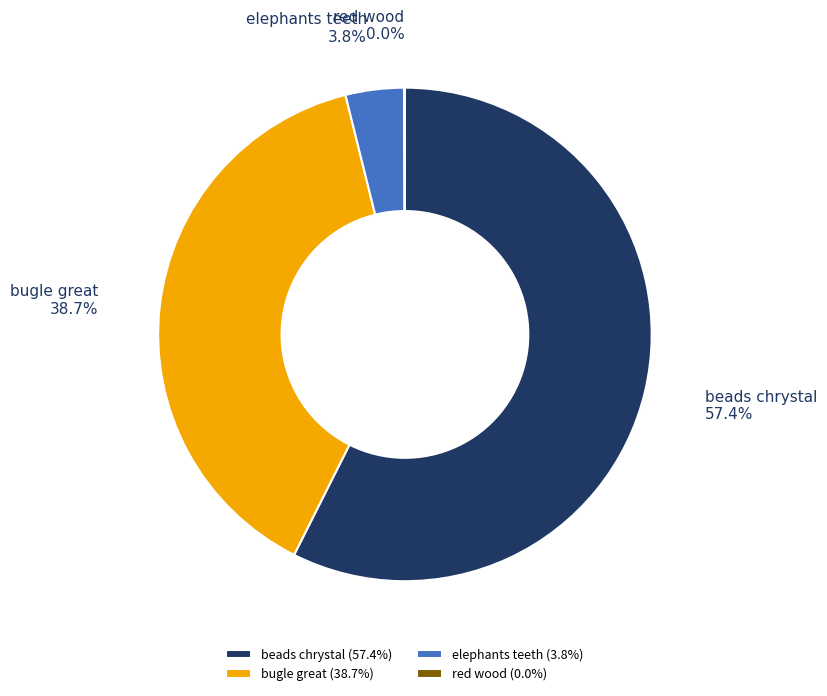

To the nearest percent, what percentage of the pie is bugle great?

39%